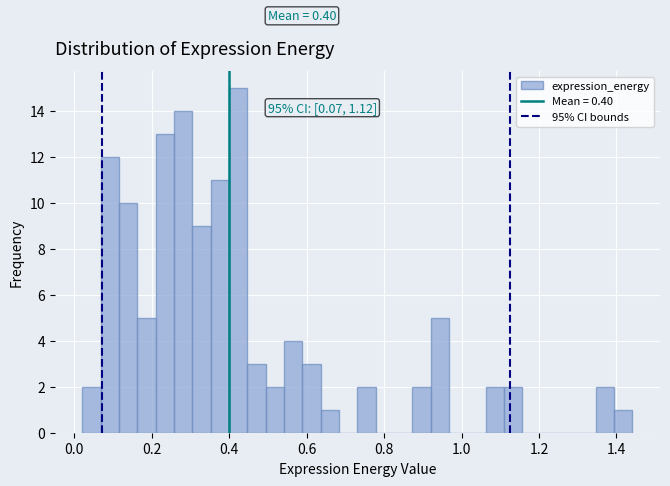

Read against the x-axis, roughly where is the centre of the tallest bar?

0.42